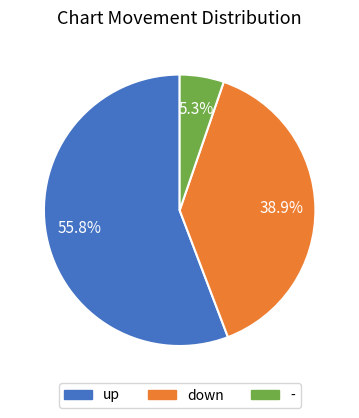

To the nearest percent, what is the average slice percentage?

33%